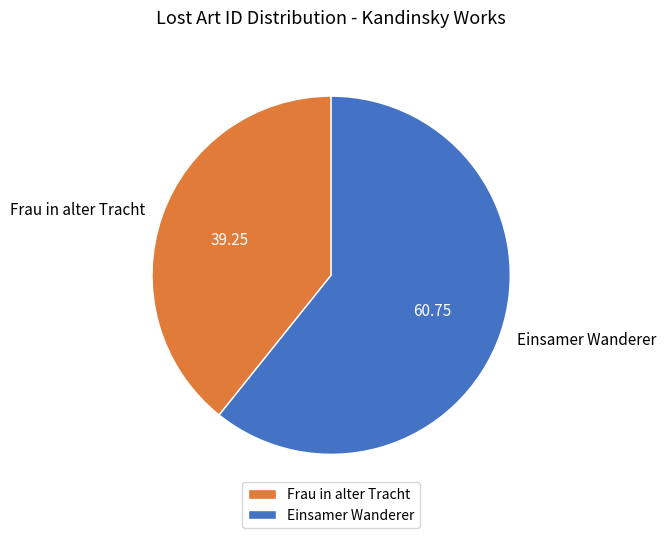

Count the number of slices in the pie.

2